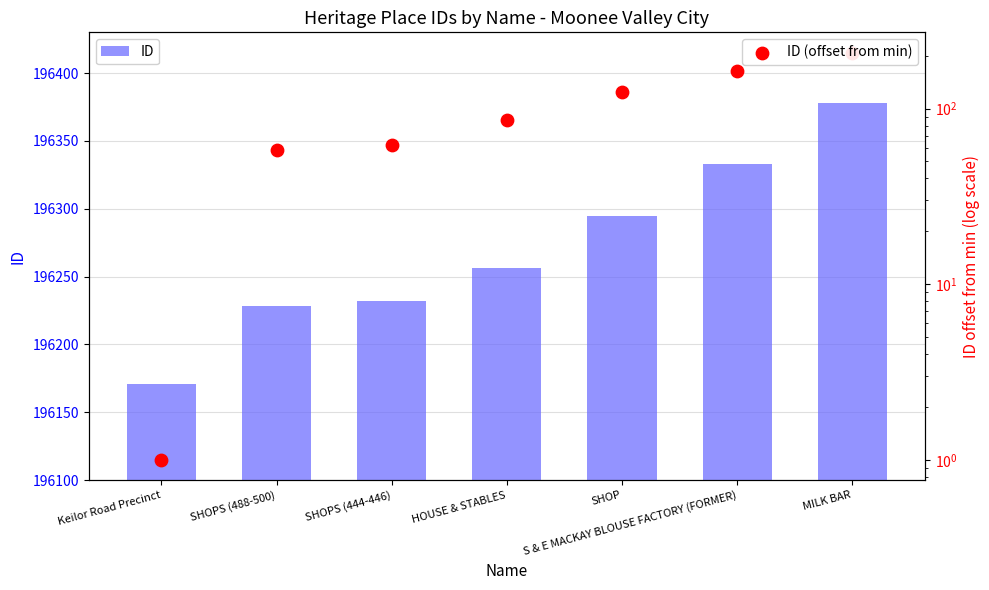

Which series reaches the maximum Y coordinate?

ID